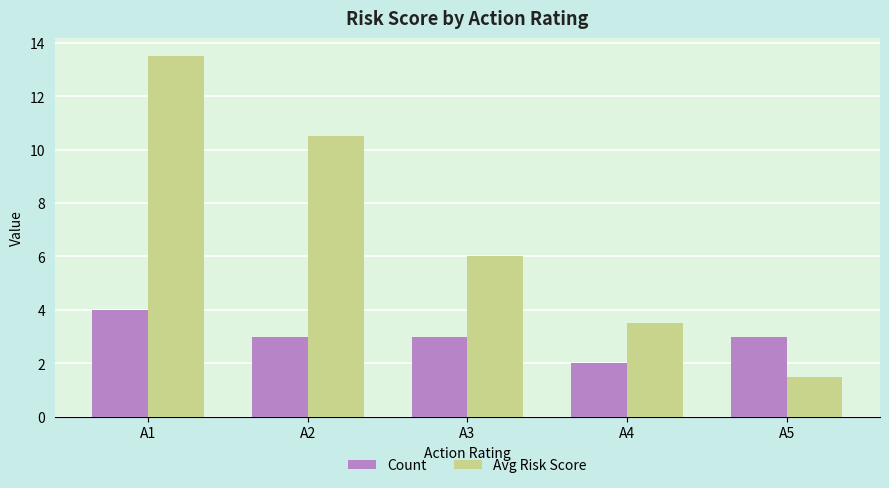

What is the approximate value of Count at A3?

3.0